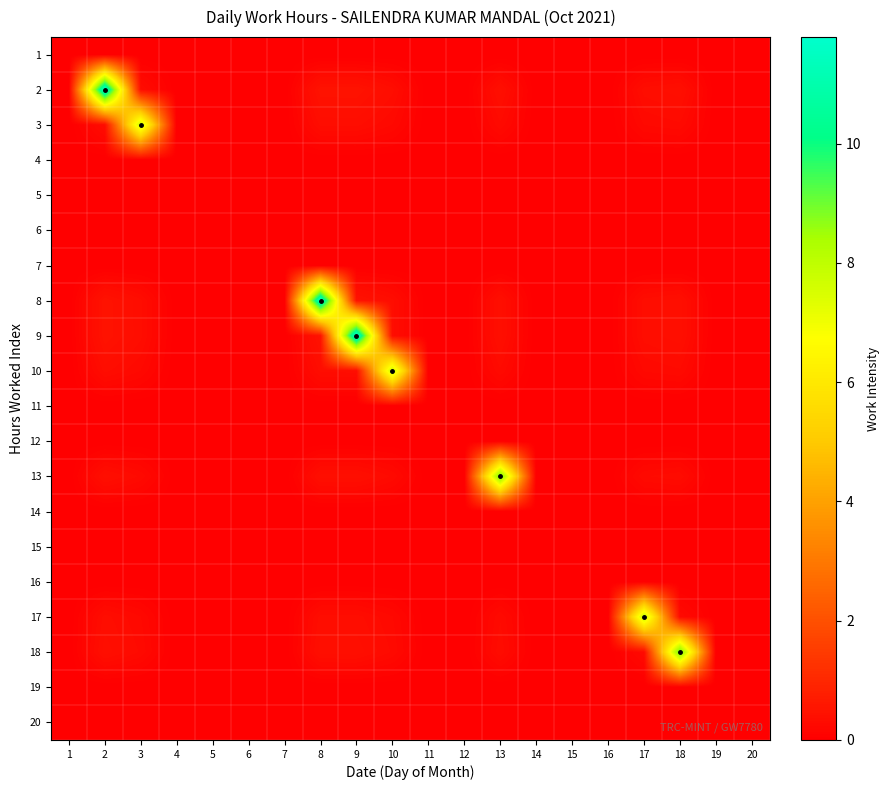

At how many categories does at least one series exceed 4?

8